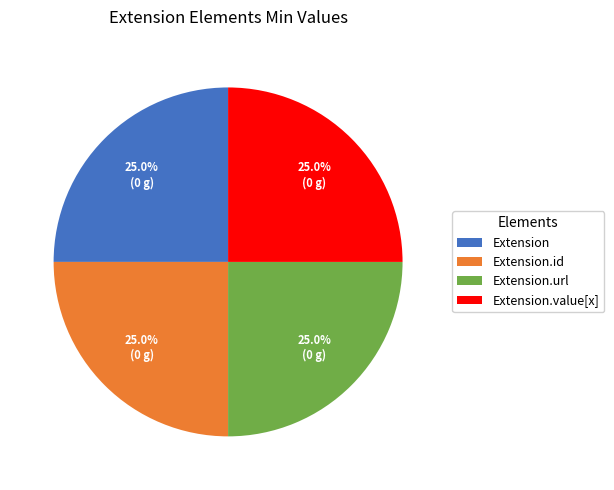

Approximately how many times larger is the value at Extension.value[x] compared to Extension.url?

1.0